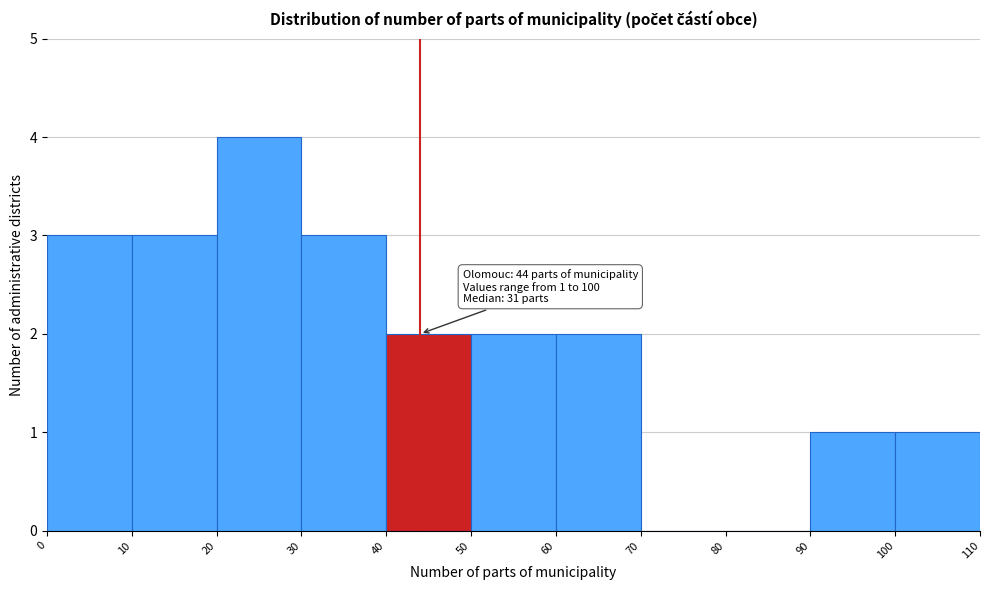

Which range on the x-axis has the tallest bar?

20 to 30